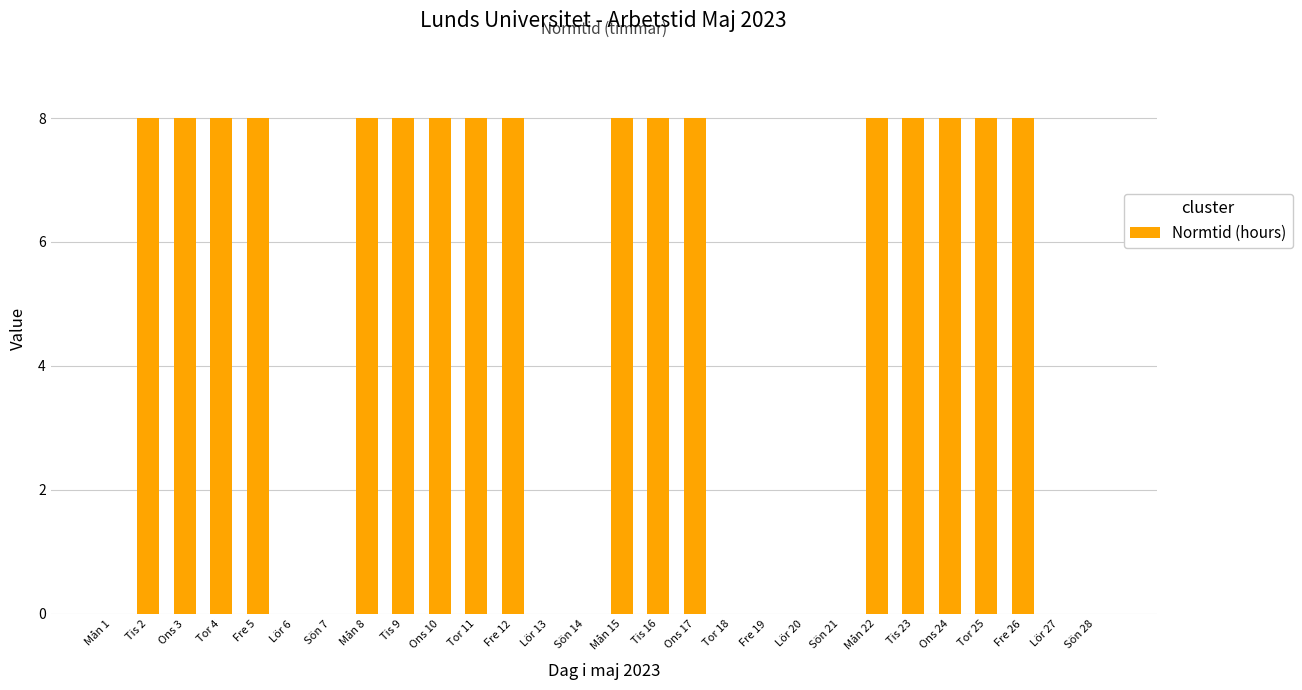

What is the greatest value displayed?

8